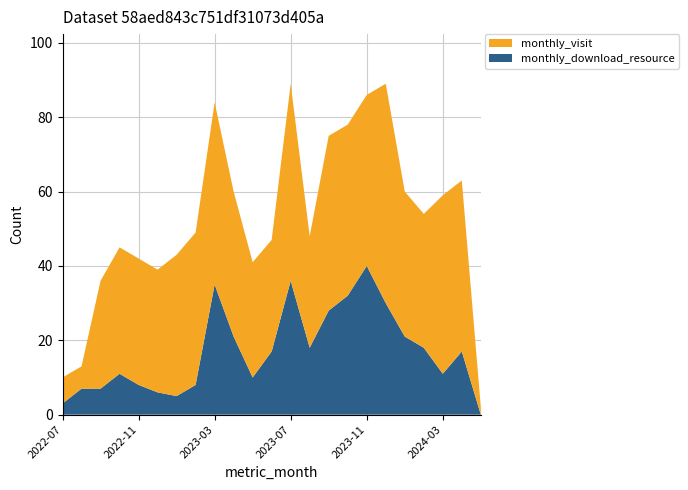

Reading left to right, transcribe all the data shown in this chart.

monthly_visit: 7	6	29	34	34	33	38	41	49	39	31	30	53	30	47	46	46	59	39	36	48	46	2
monthly_download_resource: 3	7	7	11	8	6	5	8	35	21	10	17	36	18	28	32	40	30	21	18	11	17	0